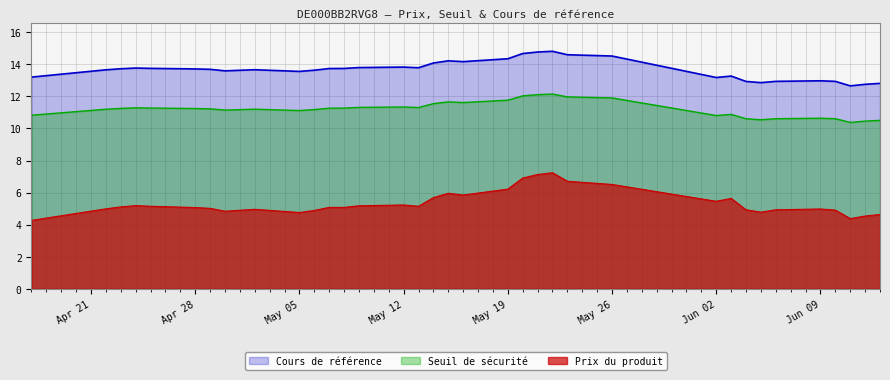

True or false: Prix du produit and Seuil de sécurité intersect in this chart.

False